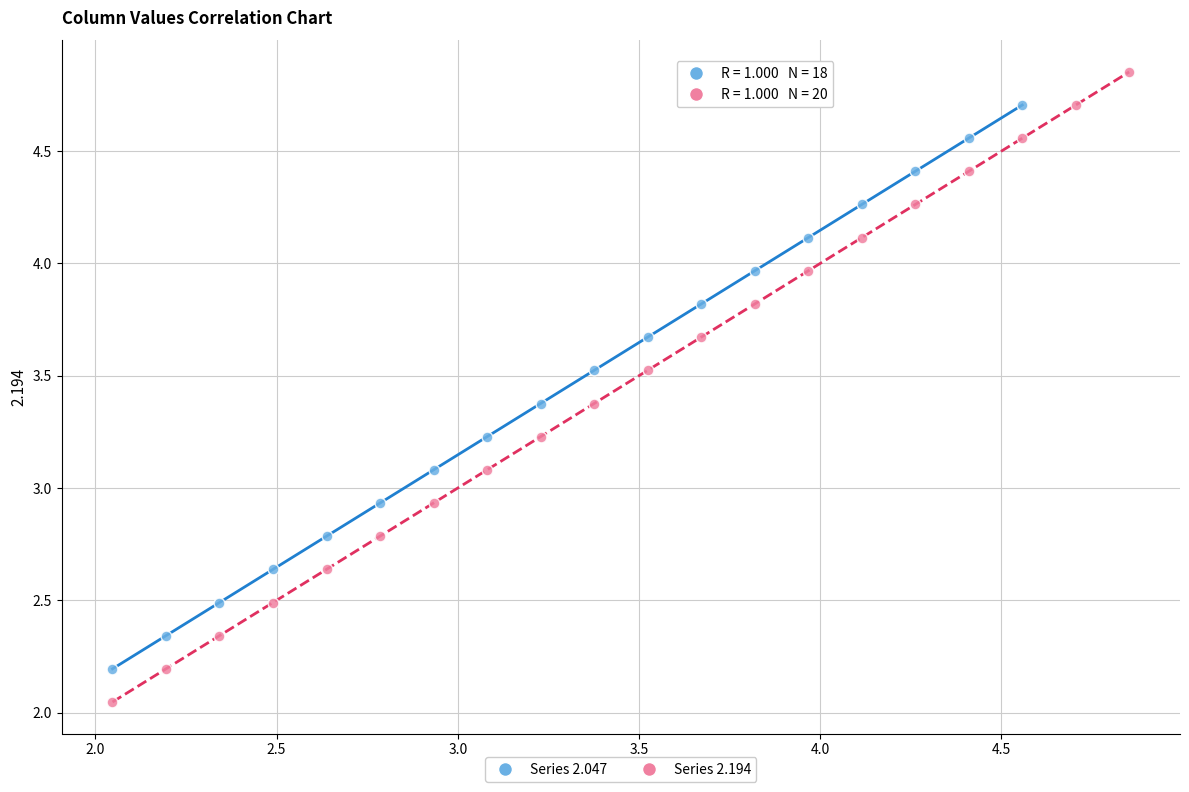

Which series has the largest Y range (max minus min)?

Series 2.194